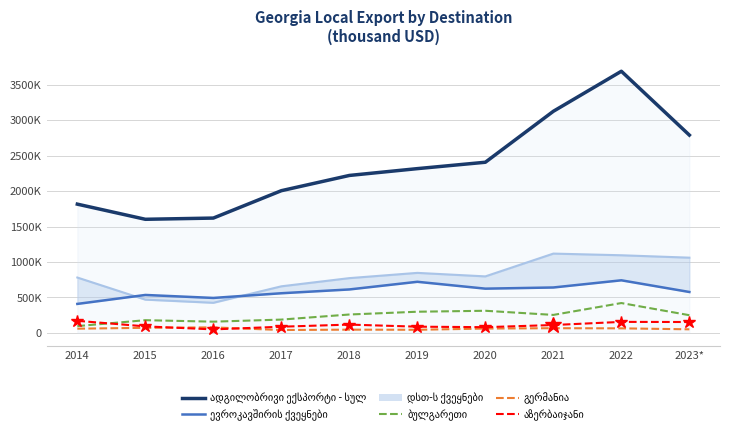

What is the average value of the გერმანია series?

56501.0